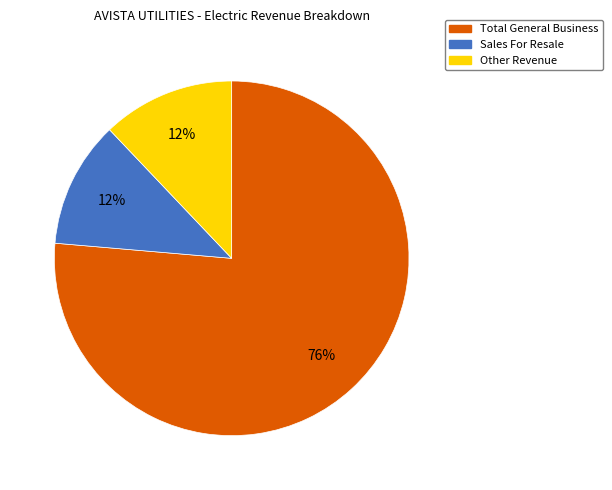

How many slices are in this pie chart?

3